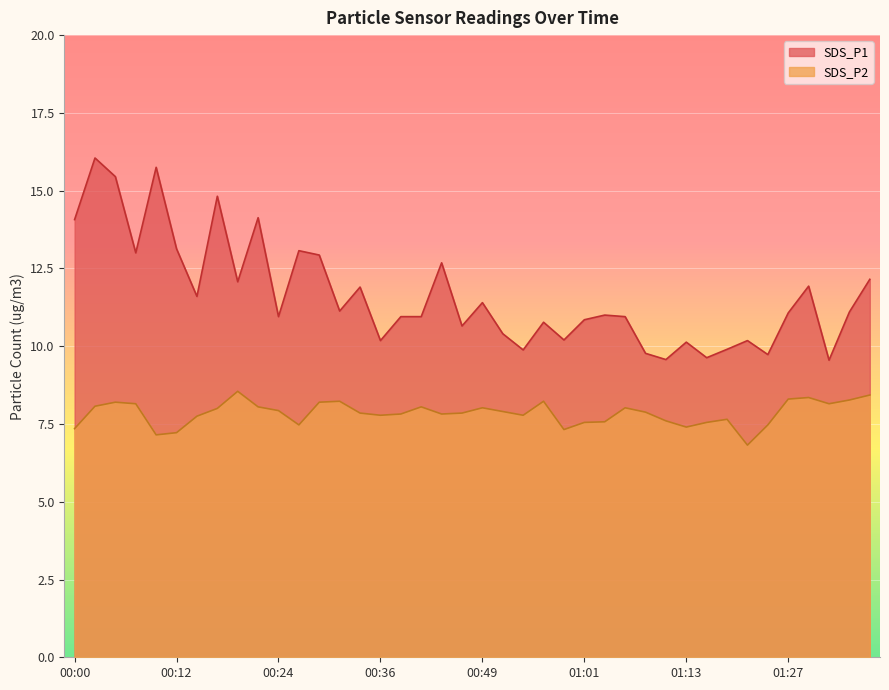

What is the greatest value displayed?

16.1